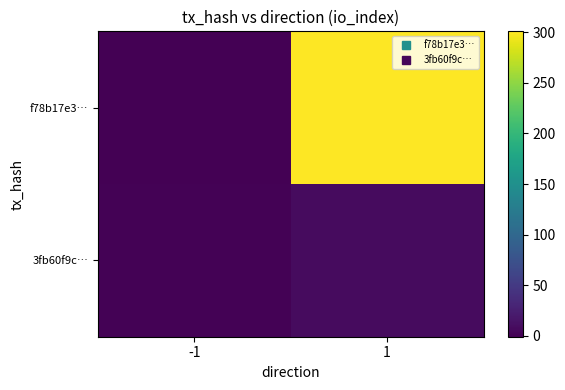

Which series has the largest range (max minus min)?

f78b17e3…